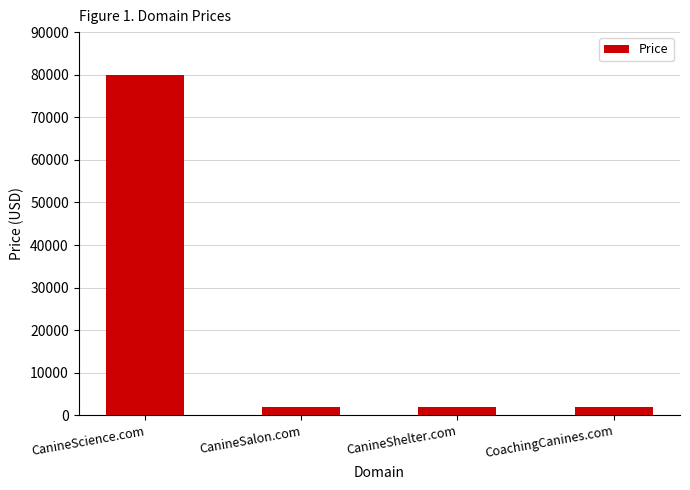

The value at CanineSalon.com is 1888. True or false?

True